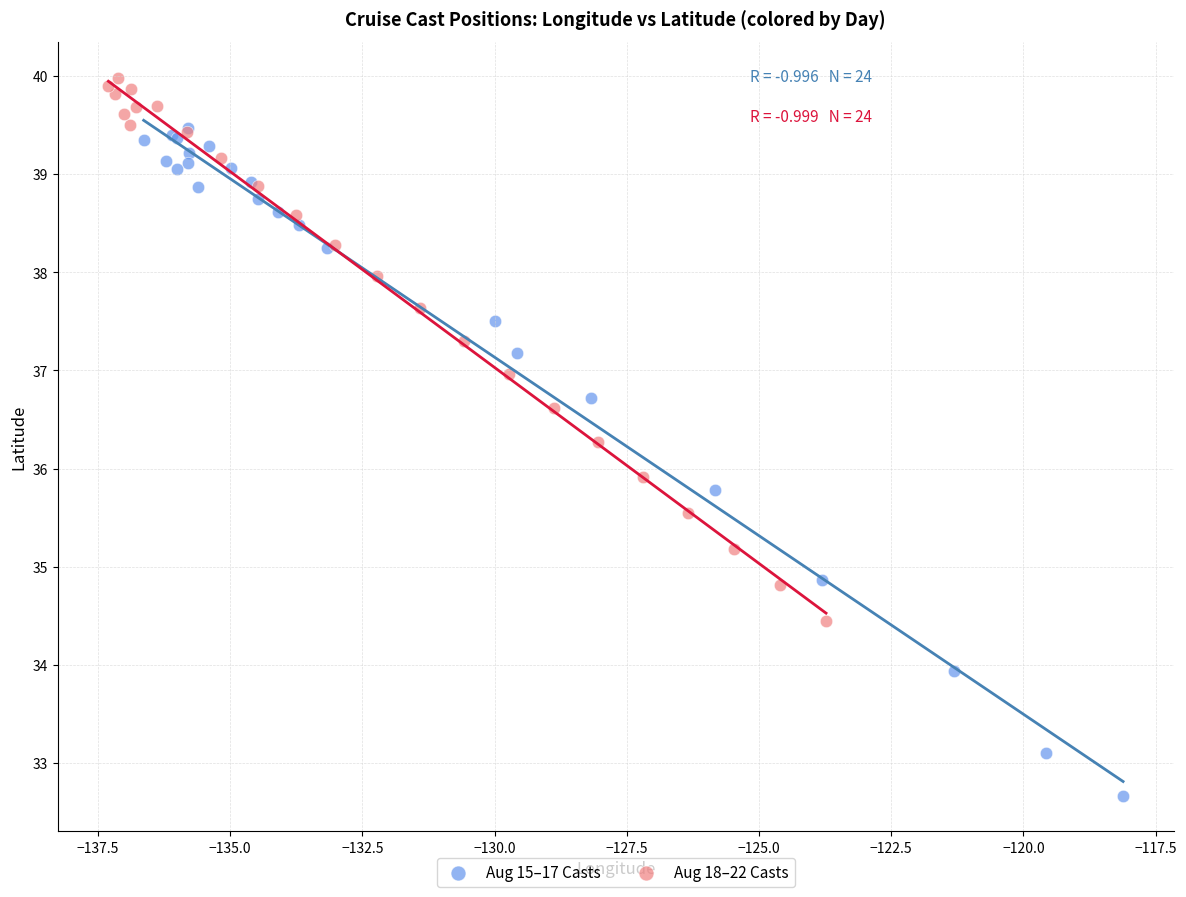

Which series has the largest Y range (max minus min)?

Aug 15–17 Casts